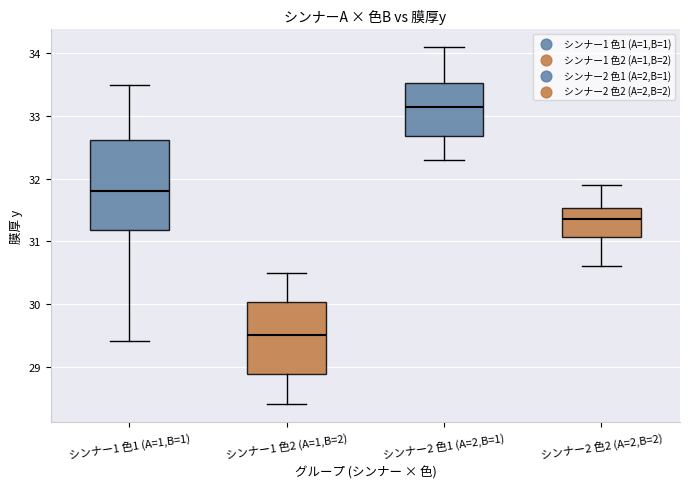

Reading left to right, read every box against the y-axis: the position of its median line, the range the box covers, and the ends of its whiskers. The values are not printed on the chart, so give them approximately, as read against the axis.

シンナー1 色1 (A=1,B=1): median 31.8, box 31.2 to 32.6, whiskers 29.4 to 33.5
シンナー1 色2 (A=1,B=2): median 29.5, box 28.9 to 30.0, whiskers 28.4 to 30.5
シンナー2 色1 (A=2,B=1): median 33.2, box 32.7 to 33.5, whiskers 32.3 to 34.1
シンナー2 色2 (A=2,B=2): median 31.4, box 31.1 to 31.5, whiskers 30.6 to 31.9